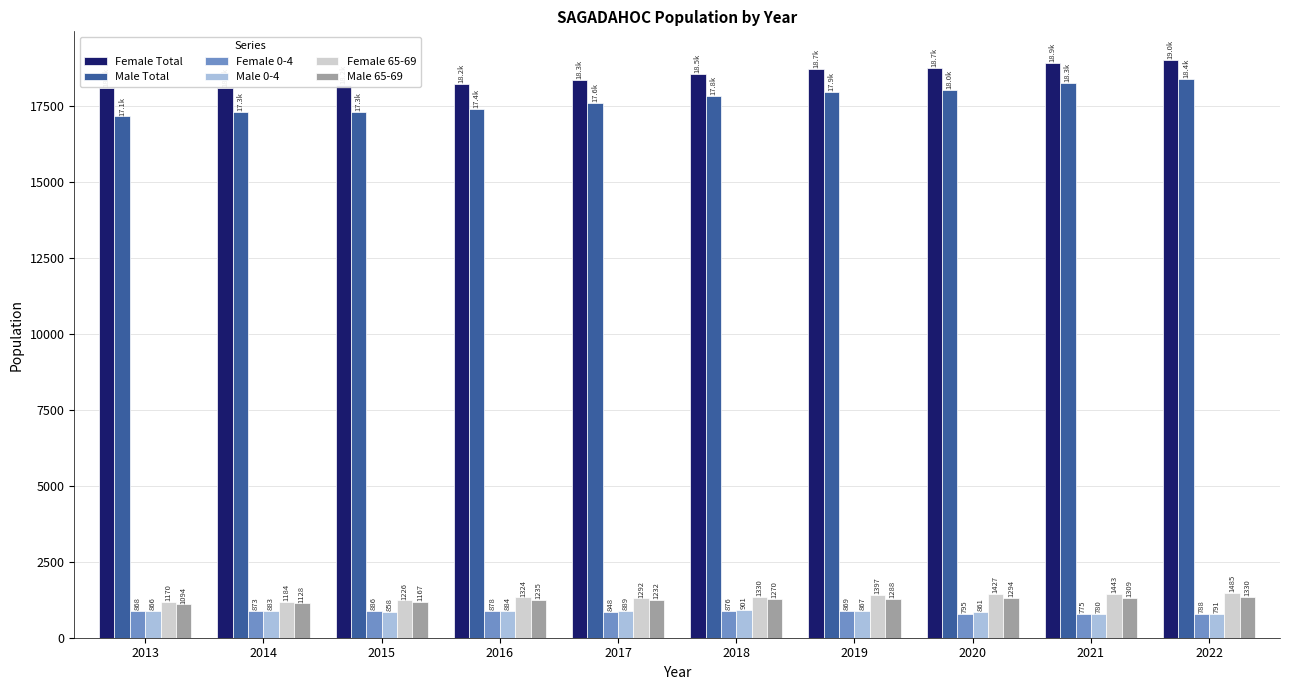

Which series has the largest range (max minus min)?

Male Total